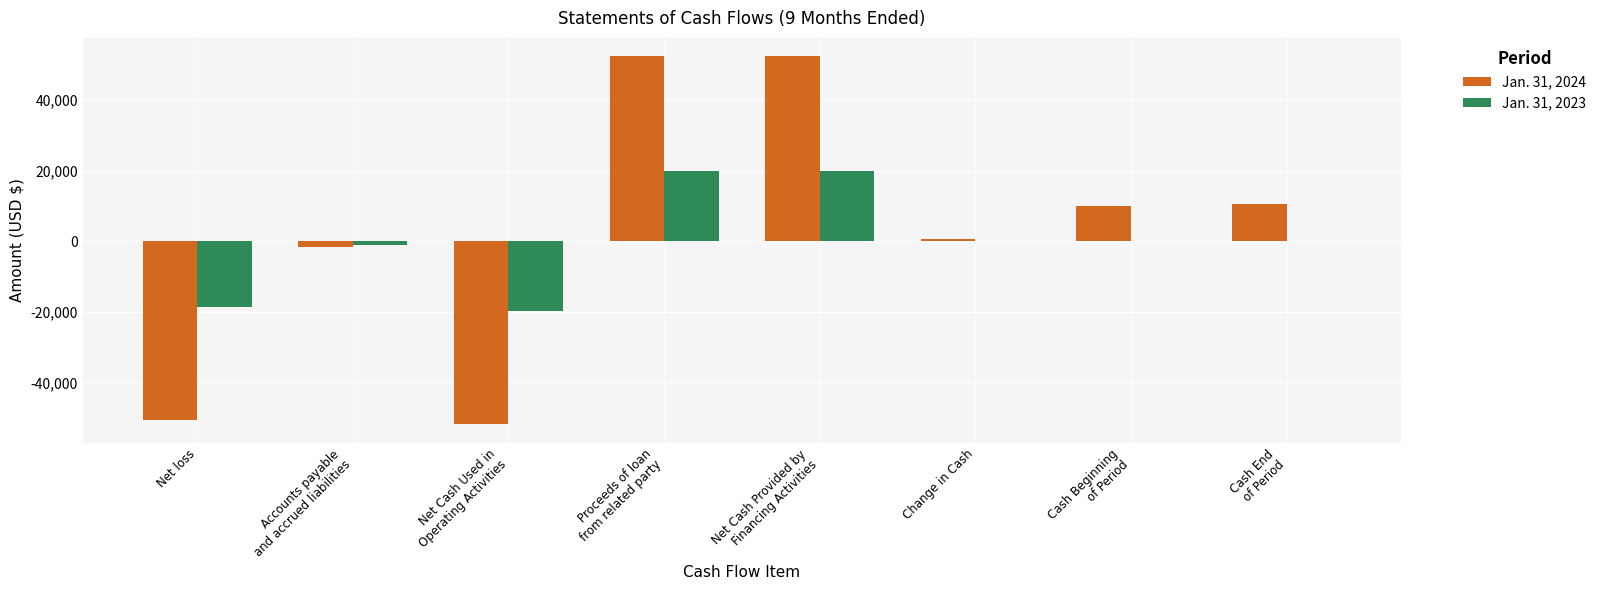

The value of Jan. 31, 2024 at Net loss is -50548. True or false?

True